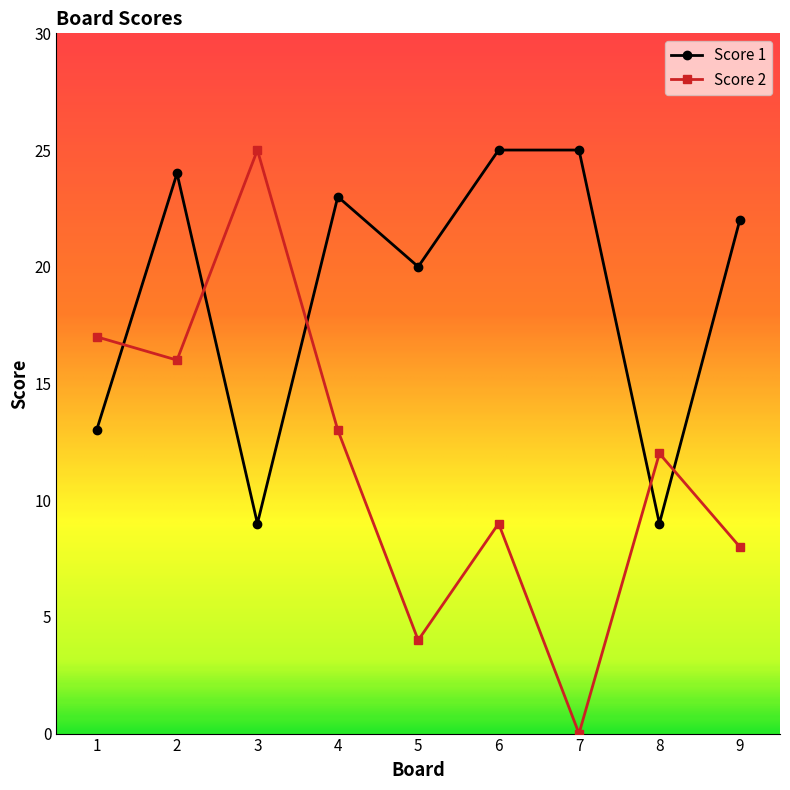

What is the difference between the maximum and minimum values in the Score 1 series?

16